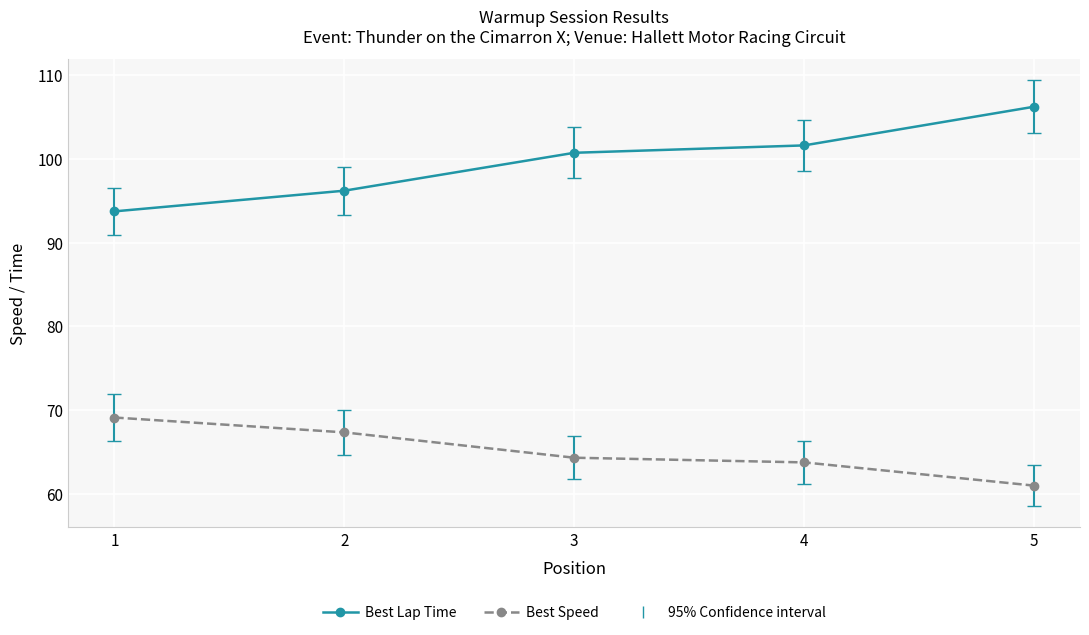

What is the value of the Best Lap Time point at the 4th from the left?

101.6